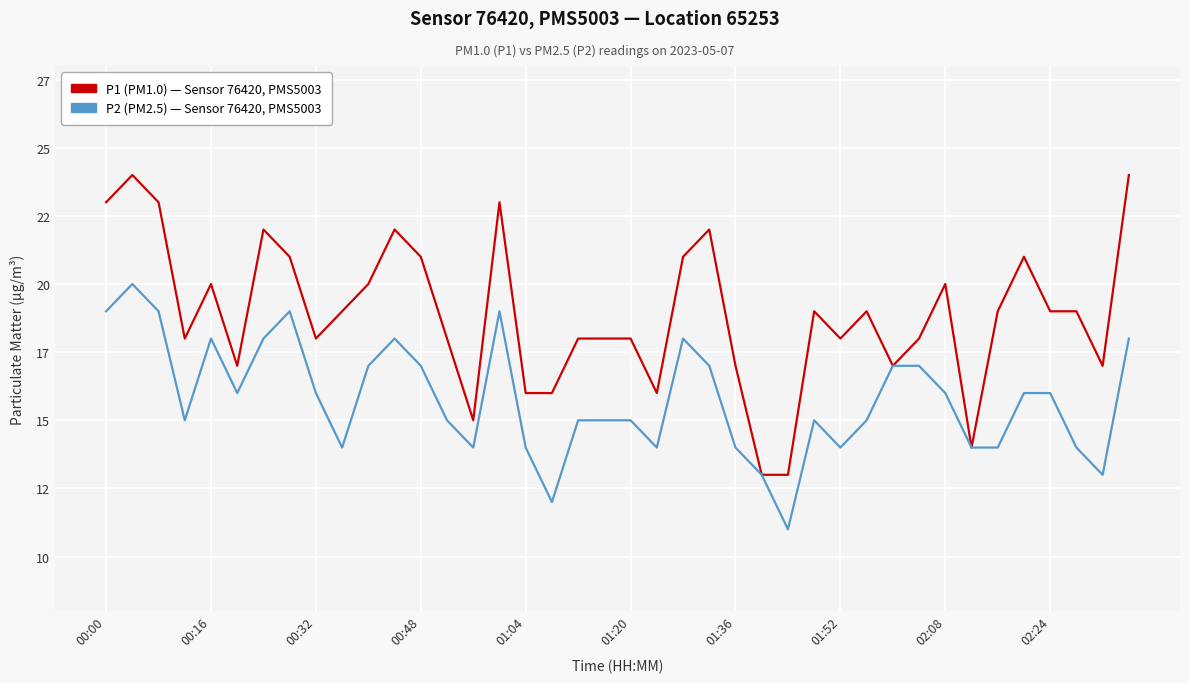

The P1 (PM1.0) series shows 10 at 18. True or false?

False